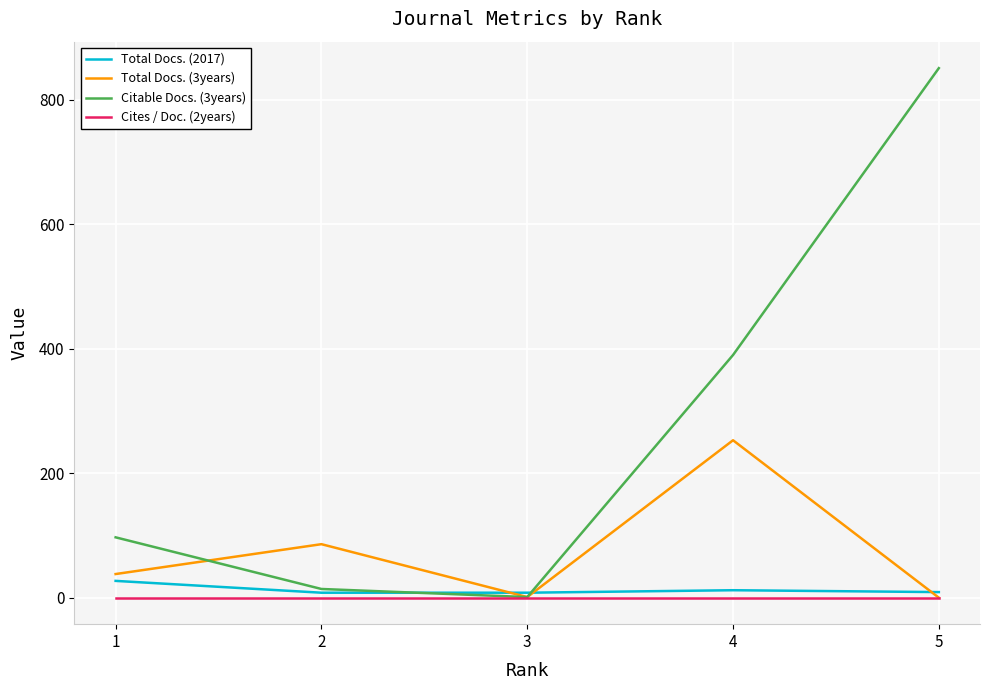

At which category is the sum across all series the highest?

5